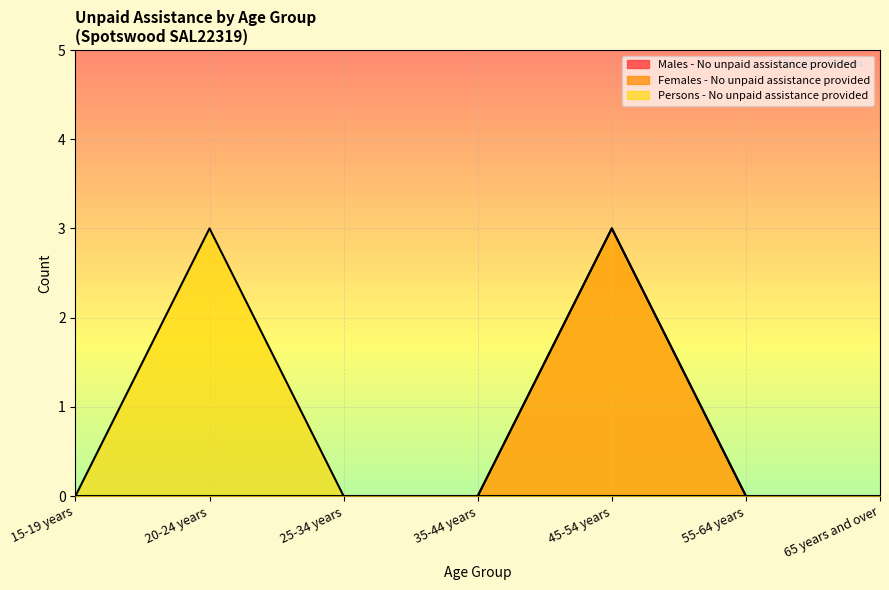

Does the chart display data point markers on the line(s)?

No